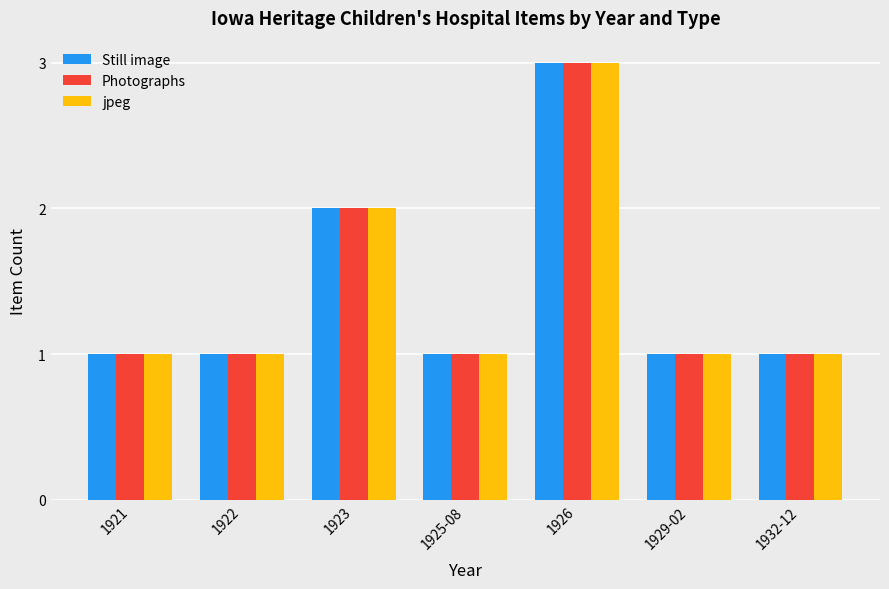

What is the sum of the Still image values at 1932-12 and 1921?

2